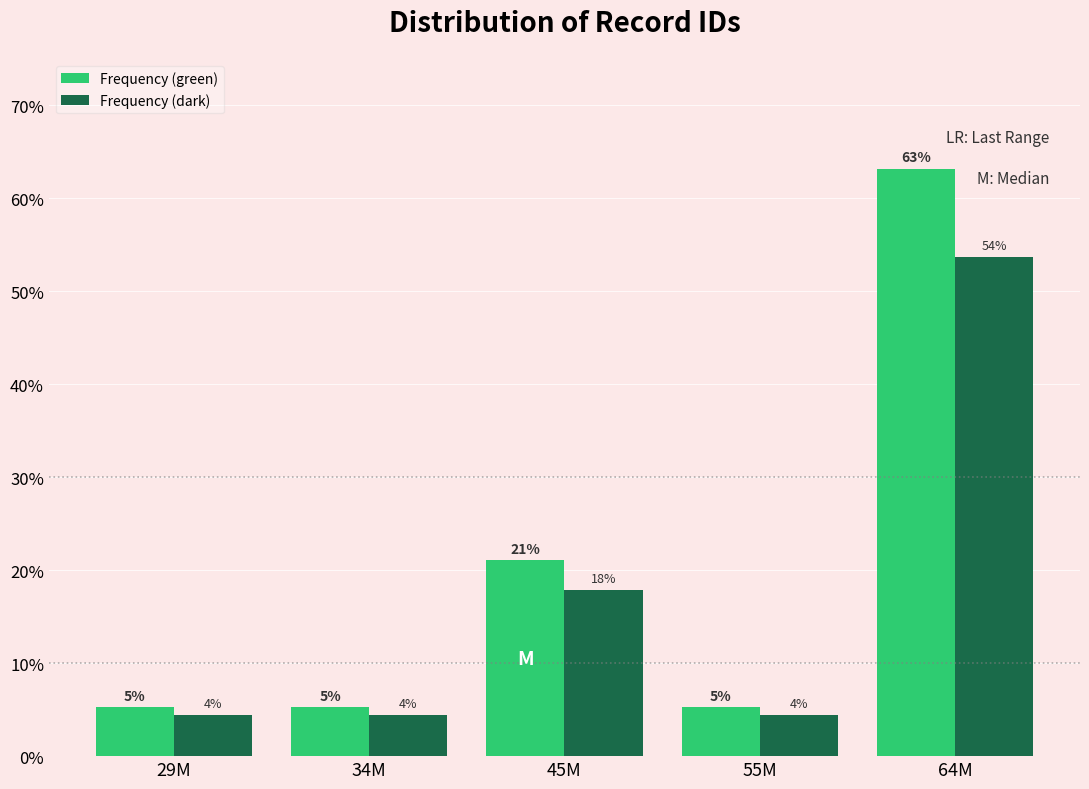

What are all the series names shown in the legend?

Frequency (green), Frequency (dark)